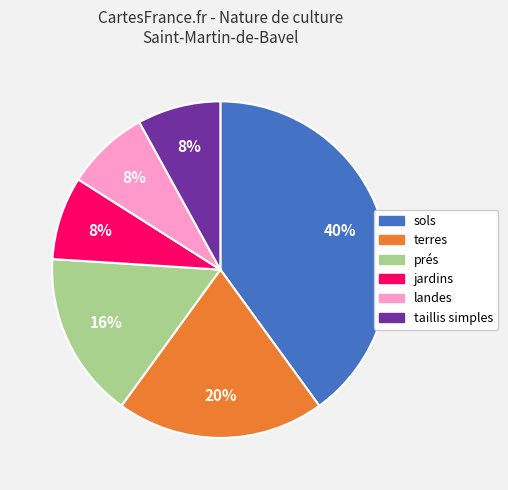

How many slices are in this pie chart?

6